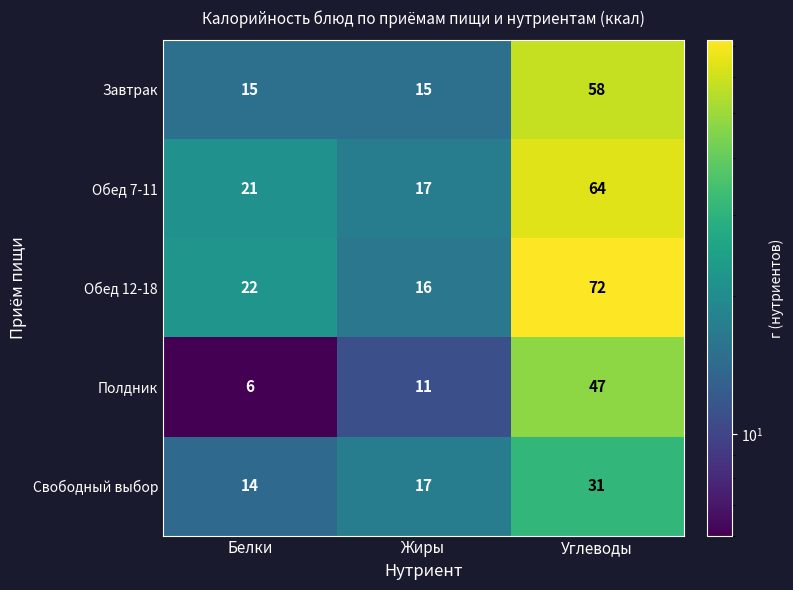

Reading left to right, list all the values displayed in this chart.

Завтрак: 15	15	58
Обед 7-11: 21	17	64
Обед 12-18: 22	16	72
Полдник: 6	11	47
Свободный выбор: 14	17	31